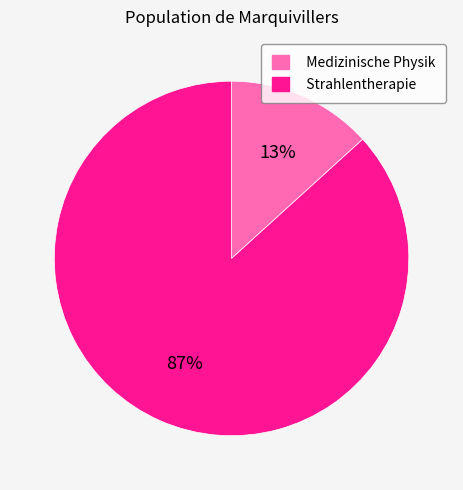

How many slices are in this pie chart?

2